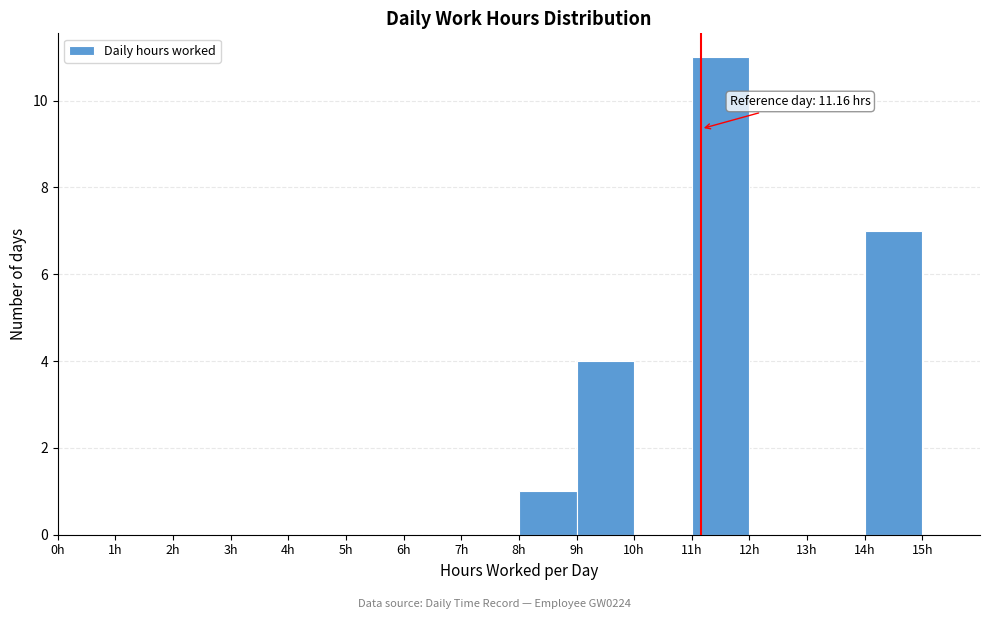

Over which range of the x-axis is the bar tallest?

11 to 12